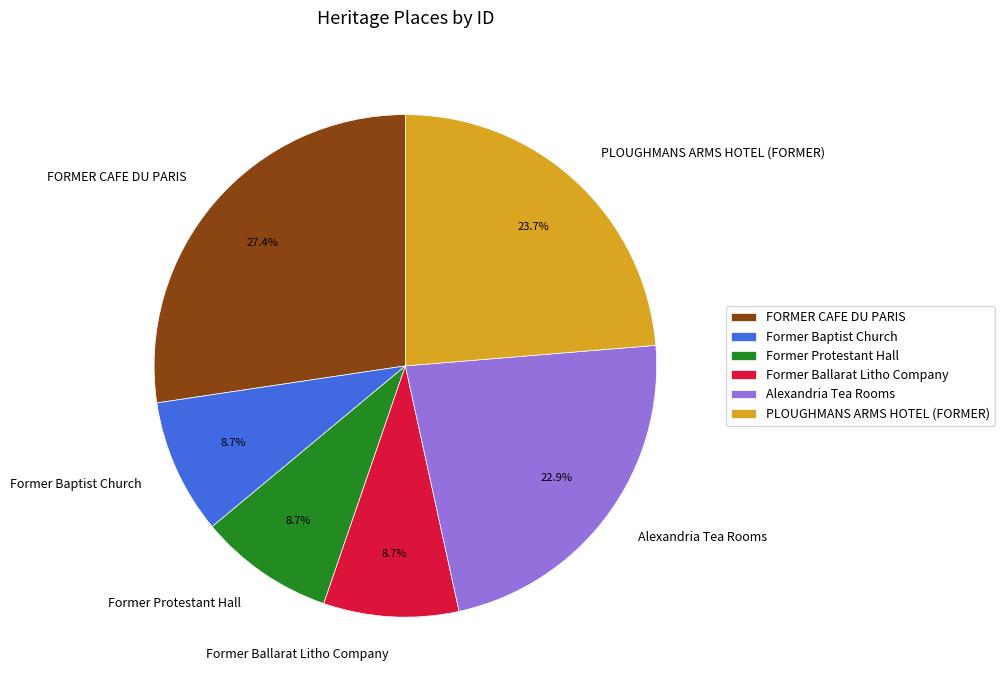

To the nearest percent, what is the combined percentage of Former Protestant Hall and FORMER CAFE DU PARIS?

36%